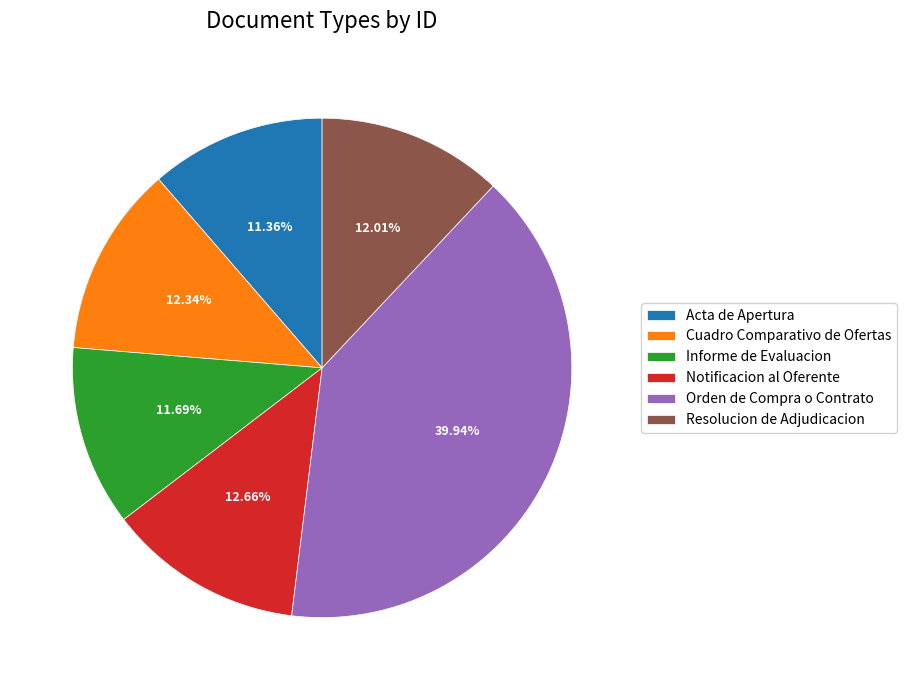

Approximately how many times larger is the value at Orden de Compra o Contrato compared to Resolucion de Adjudicacion?

3.3